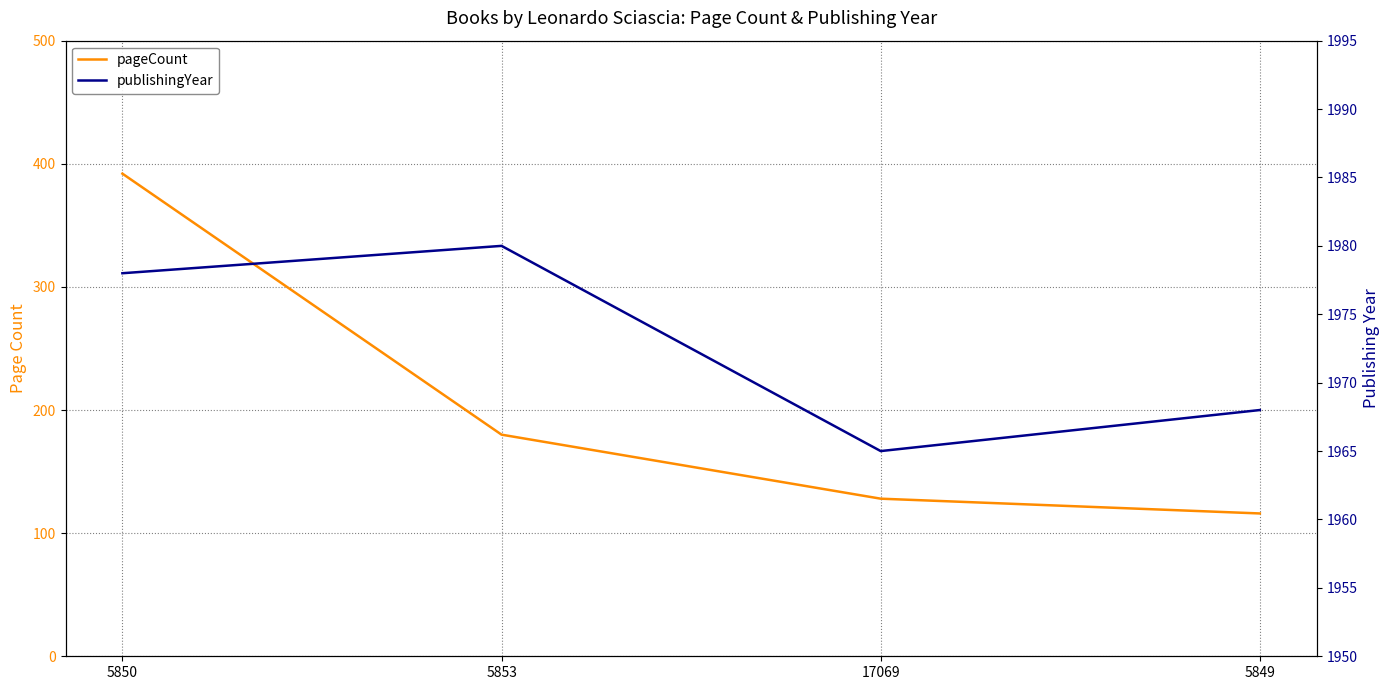

How many interior local peaks does the publishingYear series have?

1